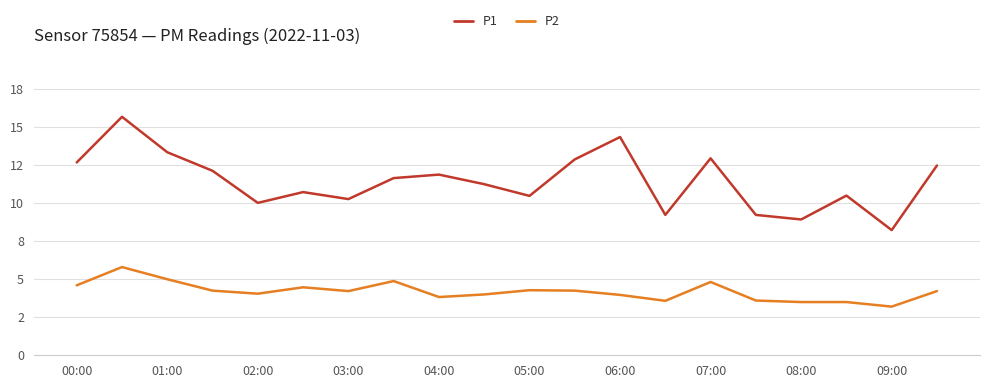

At how many categories does at least one series exceed 8?

20